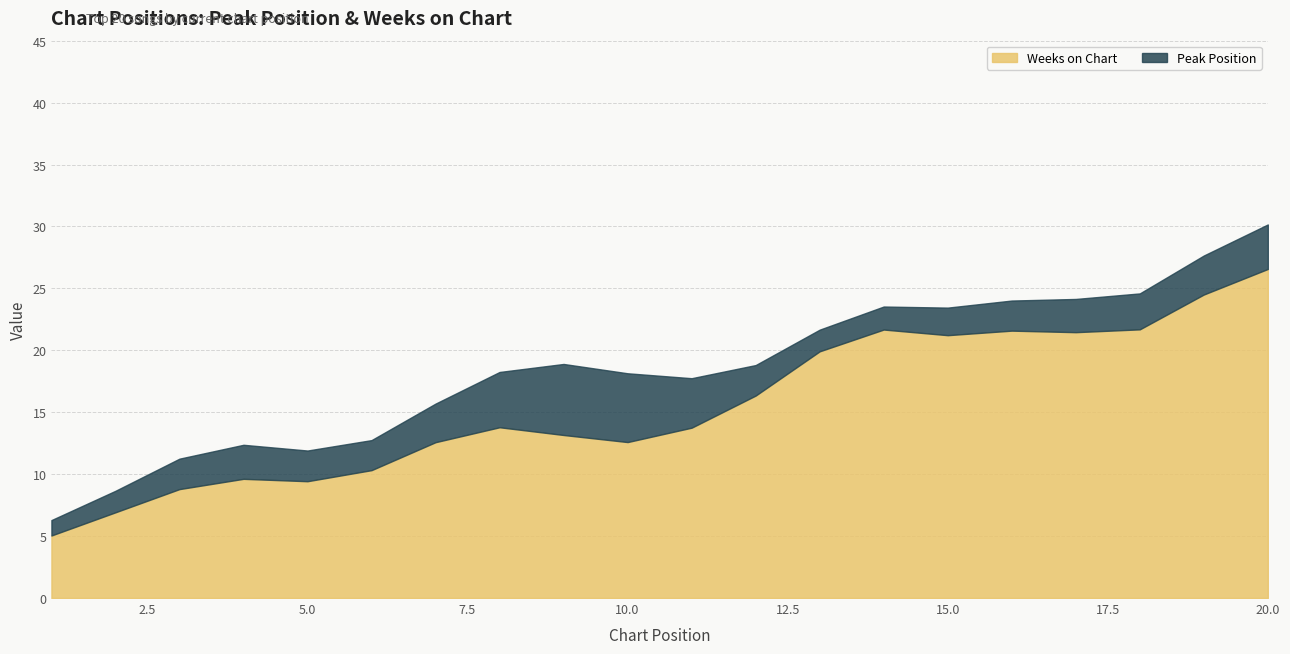

What is the highest value of the Weeks on Chart series?

26.6